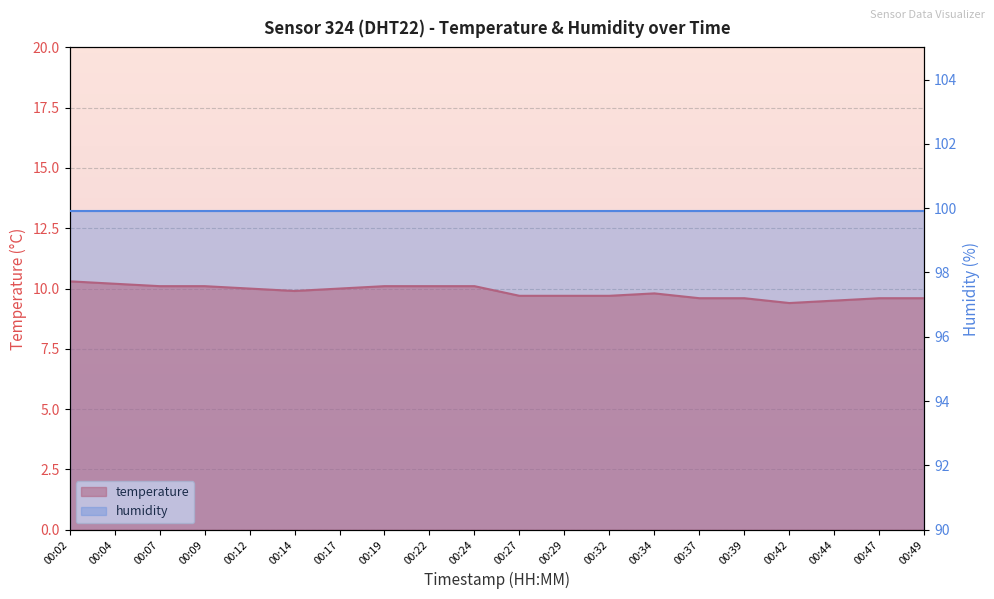

Count the number of categories in the chart.

20